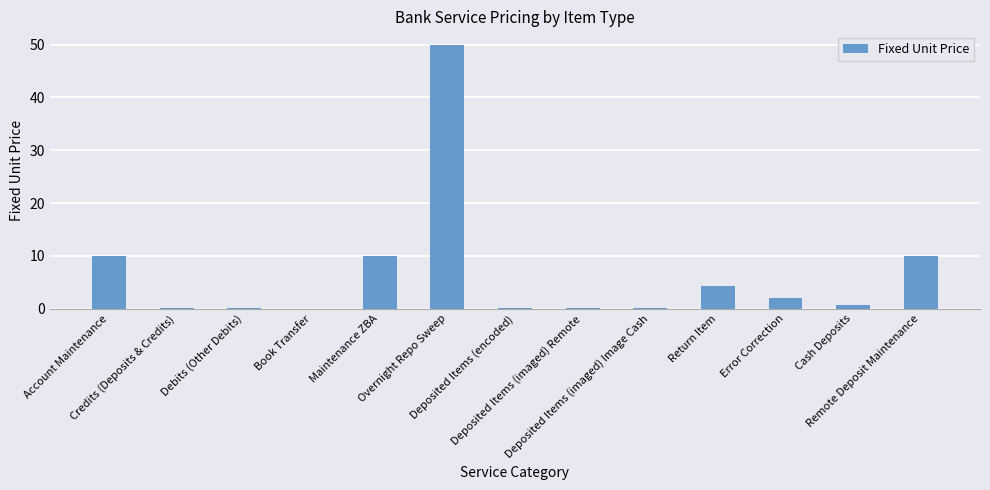

What is the sum of all values?

87.5